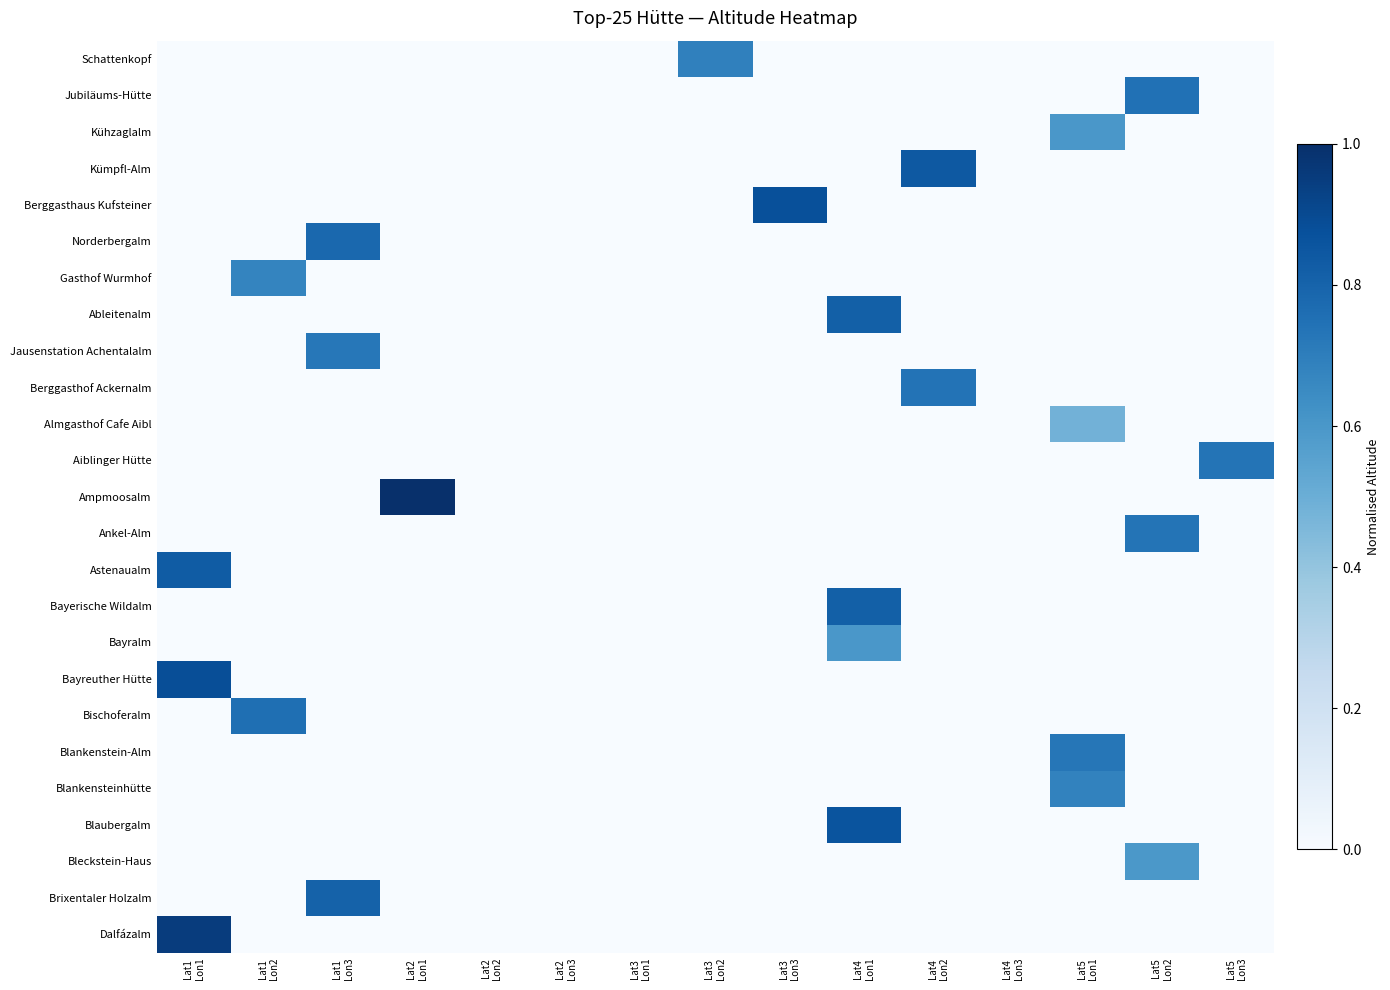

Reading left to right, list all the values displayed in this chart.

Schattenkopf: Lat1
Lon1=0.0	Lat1
Lon2=0.0	Lat1
Lon3=0.0	Lat2
Lon1=0.0	Lat2
Lon2=0.0	Lat2
Lon3=0.0	Lat3
Lon1=0.0	Lat3
Lon2=0.7	Lat3
Lon3=0.0	Lat4
Lon1=0.0	Lat4
Lon2=0.0	Lat4
Lon3=0.0	Lat5
Lon1=0.0	Lat5
Lon2=0.0	Lat5
Lon3=0.0
Jubiläums-Hütte: Lat1
Lon1=0.0	Lat1
Lon2=0.0	Lat1
Lon3=0.0	Lat2
Lon1=0.0	Lat2
Lon2=0.0	Lat2
Lon3=0.0	Lat3
Lon1=0.0	Lat3
Lon2=0.0	Lat3
Lon3=0.0	Lat4
Lon1=0.0	Lat4
Lon2=0.0	Lat4
Lon3=0.0	Lat5
Lon1=0.0	Lat5
Lon2=0.7	Lat5
Lon3=0.0
Kühzaglalm: Lat1
Lon1=0.0	Lat1
Lon2=0.0	Lat1
Lon3=0.0	Lat2
Lon1=0.0	Lat2
Lon2=0.0	Lat2
Lon3=0.0	Lat3
Lon1=0.0	Lat3
Lon2=0.0	Lat3
Lon3=0.0	Lat4
Lon1=0.0	Lat4
Lon2=0.0	Lat4
Lon3=0.0	Lat5
Lon1=0.6	Lat5
Lon2=0.0	Lat5
Lon3=0.0
Kümpfl-Alm: Lat1
Lon1=0.0	Lat1
Lon2=0.0	Lat1
Lon3=0.0	Lat2
Lon1=0.0	Lat2
Lon2=0.0	Lat2
Lon3=0.0	Lat3
Lon1=0.0	Lat3
Lon2=0.0	Lat3
Lon3=0.0	Lat4
Lon1=0.0	Lat4
Lon2=0.8	Lat4
Lon3=0.0	Lat5
Lon1=0.0	Lat5
Lon2=0.0	Lat5
Lon3=0.0
Berggasthaus Kufsteiner: Lat1
Lon1=0.0	Lat1
Lon2=0.0	Lat1
Lon3=0.0	Lat2
Lon1=0.0	Lat2
Lon2=0.0	Lat2
Lon3=0.0	Lat3
Lon1=0.0	Lat3
Lon2=0.0	Lat3
Lon3=0.9	Lat4
Lon1=0.0	Lat4
Lon2=0.0	Lat4
Lon3=0.0	Lat5
Lon1=0.0	Lat5
Lon2=0.0	Lat5
Lon3=0.0
Norderbergalm: Lat1
Lon1=0.0	Lat1
Lon2=0.0	Lat1
Lon3=0.8	Lat2
Lon1=0.0	Lat2
Lon2=0.0	Lat2
Lon3=0.0	Lat3
Lon1=0.0	Lat3
Lon2=0.0	Lat3
Lon3=0.0	Lat4
Lon1=0.0	Lat4
Lon2=0.0	Lat4
Lon3=0.0	Lat5
Lon1=0.0	Lat5
Lon2=0.0	Lat5
Lon3=0.0
Gasthof Wurmhof: Lat1
Lon1=0.0	Lat1
Lon2=0.7	Lat1
Lon3=0.0	Lat2
Lon1=0.0	Lat2
Lon2=0.0	Lat2
Lon3=0.0	Lat3
Lon1=0.0	Lat3
Lon2=0.0	Lat3
Lon3=0.0	Lat4
Lon1=0.0	Lat4
Lon2=0.0	Lat4
Lon3=0.0	Lat5
Lon1=0.0	Lat5
Lon2=0.0	Lat5
Lon3=0.0
Ableitenalm: Lat1
Lon1=0.0	Lat1
Lon2=0.0	Lat1
Lon3=0.0	Lat2
Lon1=0.0	Lat2
Lon2=0.0	Lat2
Lon3=0.0	Lat3
Lon1=0.0	Lat3
Lon2=0.0	Lat3
Lon3=0.0	Lat4
Lon1=0.8	Lat4
Lon2=0.0	Lat4
Lon3=0.0	Lat5
Lon1=0.0	Lat5
Lon2=0.0	Lat5
Lon3=0.0
Jausenstation Achentalalm: Lat1
Lon1=0.0	Lat1
Lon2=0.0	Lat1
Lon3=0.7	Lat2
Lon1=0.0	Lat2
Lon2=0.0	Lat2
Lon3=0.0	Lat3
Lon1=0.0	Lat3
Lon2=0.0	Lat3
Lon3=0.0	Lat4
Lon1=0.0	Lat4
Lon2=0.0	Lat4
Lon3=0.0	Lat5
Lon1=0.0	Lat5
Lon2=0.0	Lat5
Lon3=0.0
Berggasthof Ackernalm: Lat1
Lon1=0.0	Lat1
Lon2=0.0	Lat1
Lon3=0.0	Lat2
Lon1=0.0	Lat2
Lon2=0.0	Lat2
Lon3=0.0	Lat3
Lon1=0.0	Lat3
Lon2=0.0	Lat3
Lon3=0.0	Lat4
Lon1=0.0	Lat4
Lon2=0.7	Lat4
Lon3=0.0	Lat5
Lon1=0.0	Lat5
Lon2=0.0	Lat5
Lon3=0.0
Almgasthof Cafe Aibl: Lat1
Lon1=0.0	Lat1
Lon2=0.0	Lat1
Lon3=0.0	Lat2
Lon1=0.0	Lat2
Lon2=0.0	Lat2
Lon3=0.0	Lat3
Lon1=0.0	Lat3
Lon2=0.0	Lat3
Lon3=0.0	Lat4
Lon1=0.0	Lat4
Lon2=0.0	Lat4
Lon3=0.0	Lat5
Lon1=0.5	Lat5
Lon2=0.0	Lat5
Lon3=0.0
Aiblinger Hütte: Lat1
Lon1=0.0	Lat1
Lon2=0.0	Lat1
Lon3=0.0	Lat2
Lon1=0.0	Lat2
Lon2=0.0	Lat2
Lon3=0.0	Lat3
Lon1=0.0	Lat3
Lon2=0.0	Lat3
Lon3=0.0	Lat4
Lon1=0.0	Lat4
Lon2=0.0	Lat4
Lon3=0.0	Lat5
Lon1=0.0	Lat5
Lon2=0.0	Lat5
Lon3=0.7
Ampmoosalm: Lat1
Lon1=0.0	Lat1
Lon2=0.0	Lat1
Lon3=0.0	Lat2
Lon1=1.0	Lat2
Lon2=0.0	Lat2
Lon3=0.0	Lat3
Lon1=0.0	Lat3
Lon2=0.0	Lat3
Lon3=0.0	Lat4
Lon1=0.0	Lat4
Lon2=0.0	Lat4
Lon3=0.0	Lat5
Lon1=0.0	Lat5
Lon2=0.0	Lat5
Lon3=0.0
Ankel-Alm: Lat1
Lon1=0.0	Lat1
Lon2=0.0	Lat1
Lon3=0.0	Lat2
Lon1=0.0	Lat2
Lon2=0.0	Lat2
Lon3=0.0	Lat3
Lon1=0.0	Lat3
Lon2=0.0	Lat3
Lon3=0.0	Lat4
Lon1=0.0	Lat4
Lon2=0.0	Lat4
Lon3=0.0	Lat5
Lon1=0.0	Lat5
Lon2=0.7	Lat5
Lon3=0.0
Astenaualm: Lat1
Lon1=0.8	Lat1
Lon2=0.0	Lat1
Lon3=0.0	Lat2
Lon1=0.0	Lat2
Lon2=0.0	Lat2
Lon3=0.0	Lat3
Lon1=0.0	Lat3
Lon2=0.0	Lat3
Lon3=0.0	Lat4
Lon1=0.0	Lat4
Lon2=0.0	Lat4
Lon3=0.0	Lat5
Lon1=0.0	Lat5
Lon2=0.0	Lat5
Lon3=0.0
Bayerische Wildalm: Lat1
Lon1=0.0	Lat1
Lon2=0.0	Lat1
Lon3=0.0	Lat2
Lon1=0.0	Lat2
Lon2=0.0	Lat2
Lon3=0.0	Lat3
Lon1=0.0	Lat3
Lon2=0.0	Lat3
Lon3=0.0	Lat4
Lon1=0.8	Lat4
Lon2=0.0	Lat4
Lon3=0.0	Lat5
Lon1=0.0	Lat5
Lon2=0.0	Lat5
Lon3=0.0
Bayralm: Lat1
Lon1=0.0	Lat1
Lon2=0.0	Lat1
Lon3=0.0	Lat2
Lon1=0.0	Lat2
Lon2=0.0	Lat2
Lon3=0.0	Lat3
Lon1=0.0	Lat3
Lon2=0.0	Lat3
Lon3=0.0	Lat4
Lon1=0.6	Lat4
Lon2=0.0	Lat4
Lon3=0.0	Lat5
Lon1=0.0	Lat5
Lon2=0.0	Lat5
Lon3=0.0
Bayreuther Hütte: Lat1
Lon1=0.9	Lat1
Lon2=0.0	Lat1
Lon3=0.0	Lat2
Lon1=0.0	Lat2
Lon2=0.0	Lat2
Lon3=0.0	Lat3
Lon1=0.0	Lat3
Lon2=0.0	Lat3
Lon3=0.0	Lat4
Lon1=0.0	Lat4
Lon2=0.0	Lat4
Lon3=0.0	Lat5
Lon1=0.0	Lat5
Lon2=0.0	Lat5
Lon3=0.0
Bischoferalm: Lat1
Lon1=0.0	Lat1
Lon2=0.8	Lat1
Lon3=0.0	Lat2
Lon1=0.0	Lat2
Lon2=0.0	Lat2
Lon3=0.0	Lat3
Lon1=0.0	Lat3
Lon2=0.0	Lat3
Lon3=0.0	Lat4
Lon1=0.0	Lat4
Lon2=0.0	Lat4
Lon3=0.0	Lat5
Lon1=0.0	Lat5
Lon2=0.0	Lat5
Lon3=0.0
Blankenstein-Alm: Lat1
Lon1=0.0	Lat1
Lon2=0.0	Lat1
Lon3=0.0	Lat2
Lon1=0.0	Lat2
Lon2=0.0	Lat2
Lon3=0.0	Lat3
Lon1=0.0	Lat3
Lon2=0.0	Lat3
Lon3=0.0	Lat4
Lon1=0.0	Lat4
Lon2=0.0	Lat4
Lon3=0.0	Lat5
Lon1=0.7	Lat5
Lon2=0.0	Lat5
Lon3=0.0
Blankensteinhütte: Lat1
Lon1=0.0	Lat1
Lon2=0.0	Lat1
Lon3=0.0	Lat2
Lon1=0.0	Lat2
Lon2=0.0	Lat2
Lon3=0.0	Lat3
Lon1=0.0	Lat3
Lon2=0.0	Lat3
Lon3=0.0	Lat4
Lon1=0.0	Lat4
Lon2=0.0	Lat4
Lon3=0.0	Lat5
Lon1=0.7	Lat5
Lon2=0.0	Lat5
Lon3=0.0
Blaubergalm: Lat1
Lon1=0.0	Lat1
Lon2=0.0	Lat1
Lon3=0.0	Lat2
Lon1=0.0	Lat2
Lon2=0.0	Lat2
Lon3=0.0	Lat3
Lon1=0.0	Lat3
Lon2=0.0	Lat3
Lon3=0.0	Lat4
Lon1=0.9	Lat4
Lon2=0.0	Lat4
Lon3=0.0	Lat5
Lon1=0.0	Lat5
Lon2=0.0	Lat5
Lon3=0.0
Bleckstein-Haus: Lat1
Lon1=0.0	Lat1
Lon2=0.0	Lat1
Lon3=0.0	Lat2
Lon1=0.0	Lat2
Lon2=0.0	Lat2
Lon3=0.0	Lat3
Lon1=0.0	Lat3
Lon2=0.0	Lat3
Lon3=0.0	Lat4
Lon1=0.0	Lat4
Lon2=0.0	Lat4
Lon3=0.0	Lat5
Lon1=0.0	Lat5
Lon2=0.6	Lat5
Lon3=0.0
Brixentaler Holzalm: Lat1
Lon1=0.0	Lat1
Lon2=0.0	Lat1
Lon3=0.8	Lat2
Lon1=0.0	Lat2
Lon2=0.0	Lat2
Lon3=0.0	Lat3
Lon1=0.0	Lat3
Lon2=0.0	Lat3
Lon3=0.0	Lat4
Lon1=0.0	Lat4
Lon2=0.0	Lat4
Lon3=0.0	Lat5
Lon1=0.0	Lat5
Lon2=0.0	Lat5
Lon3=0.0
Dalfázalm: Lat1
Lon1=1.0	Lat1
Lon2=0.0	Lat1
Lon3=0.0	Lat2
Lon1=0.0	Lat2
Lon2=0.0	Lat2
Lon3=0.0	Lat3
Lon1=0.0	Lat3
Lon2=0.0	Lat3
Lon3=0.0	Lat4
Lon1=0.0	Lat4
Lon2=0.0	Lat4
Lon3=0.0	Lat5
Lon1=0.0	Lat5
Lon2=0.0	Lat5
Lon3=0.0